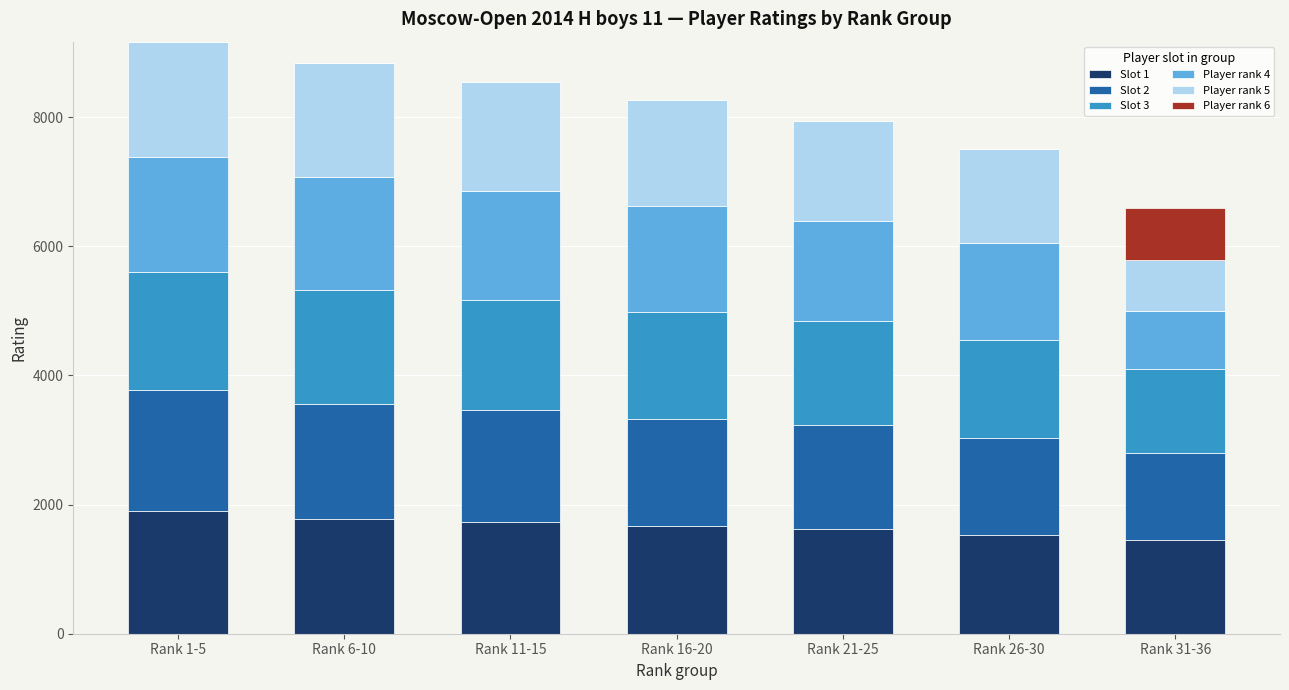

What are all the series names shown in the legend?

Slot 1, Slot 2, Slot 3, Player rank 4, Player rank 5, Player rank 6